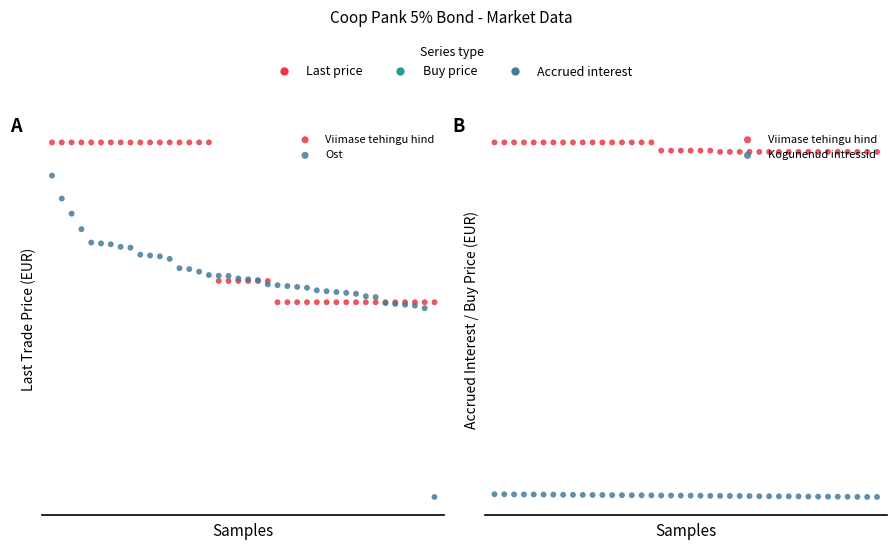

Which series reaches the maximum Y coordinate?

Viimase tehingu hind